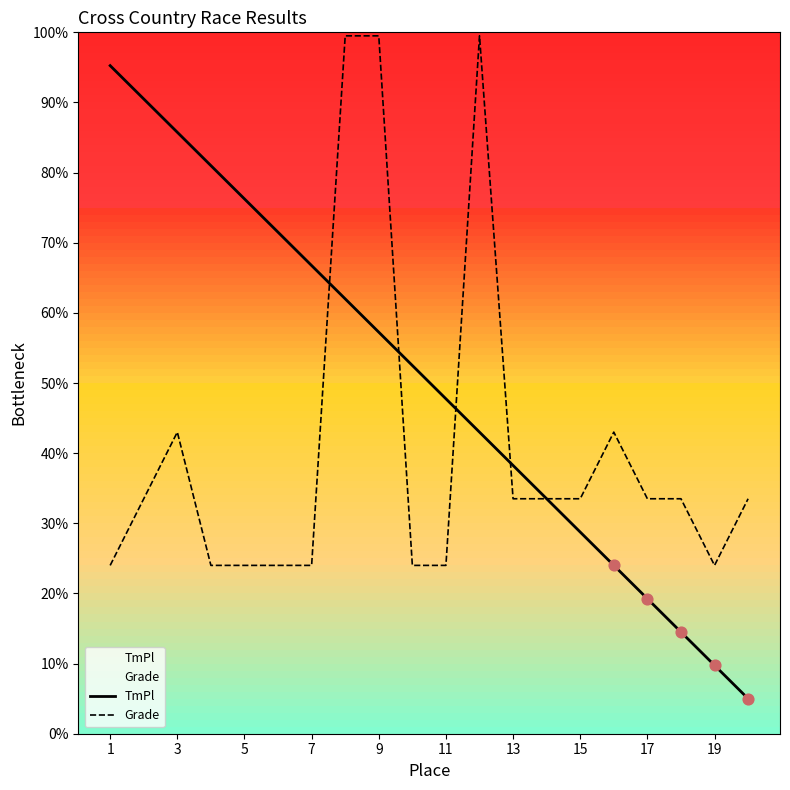

At how many categories does at least one series exceed 3?

20